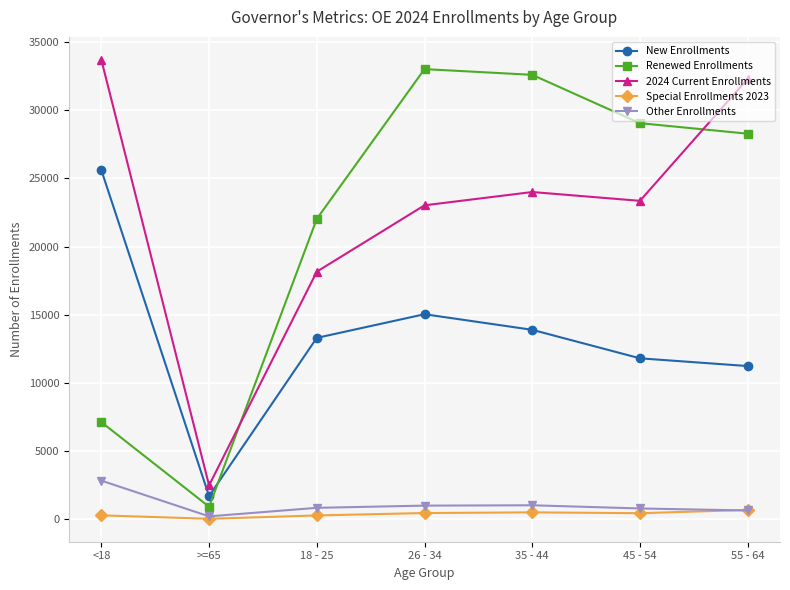

Which series has the largest range (max minus min)?

Renewed Enrollments